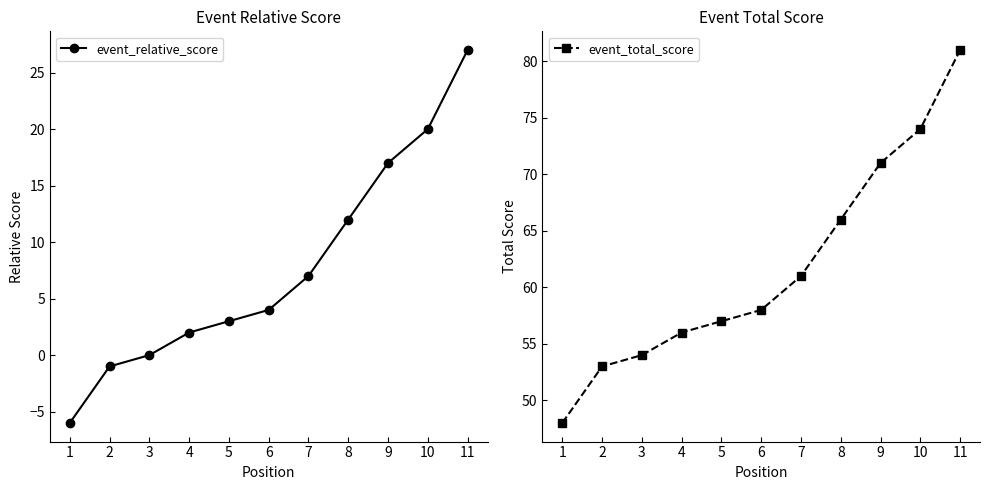

What are all the series names shown in the legend?

event_relative_score, event_total_score